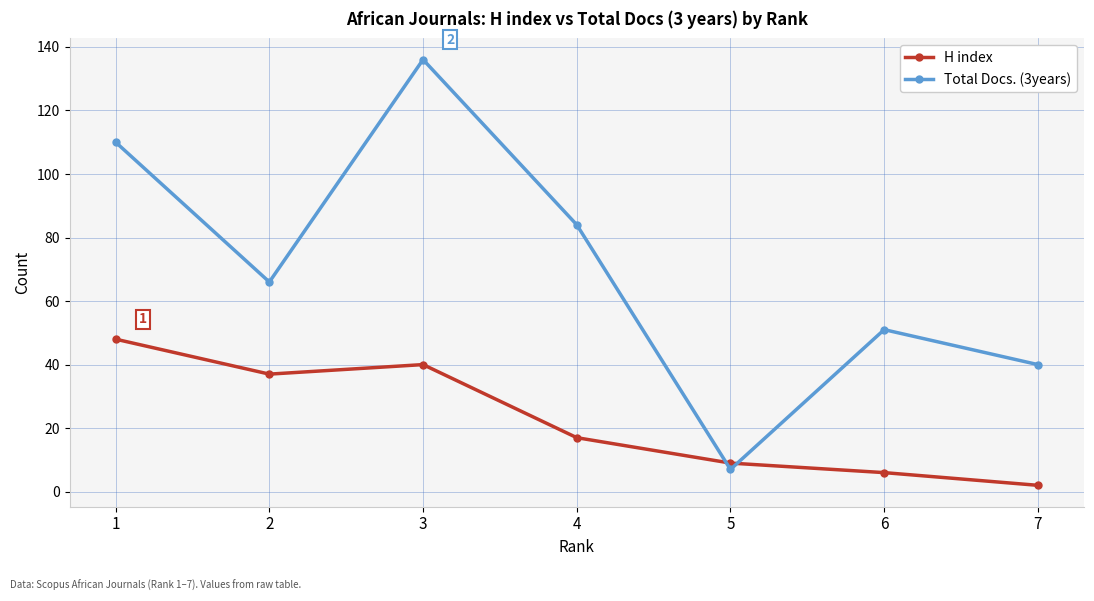

Which series has the largest range (max minus min)?

Total Docs. (3years)